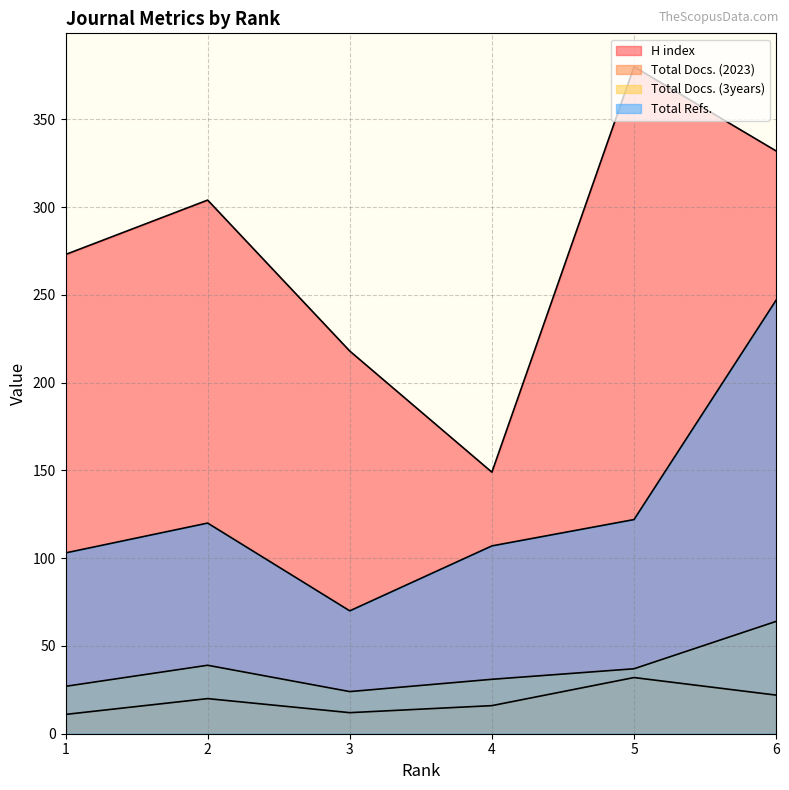

What is the spread (max minus min) of values at 5?

348